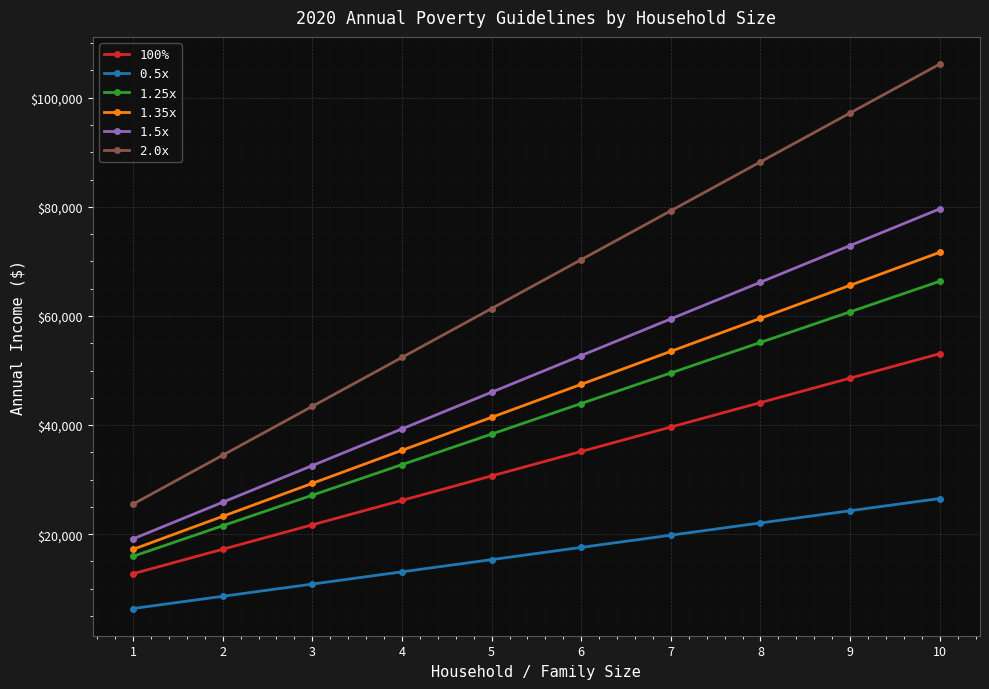

Read the 2.0x value at 6.

70320